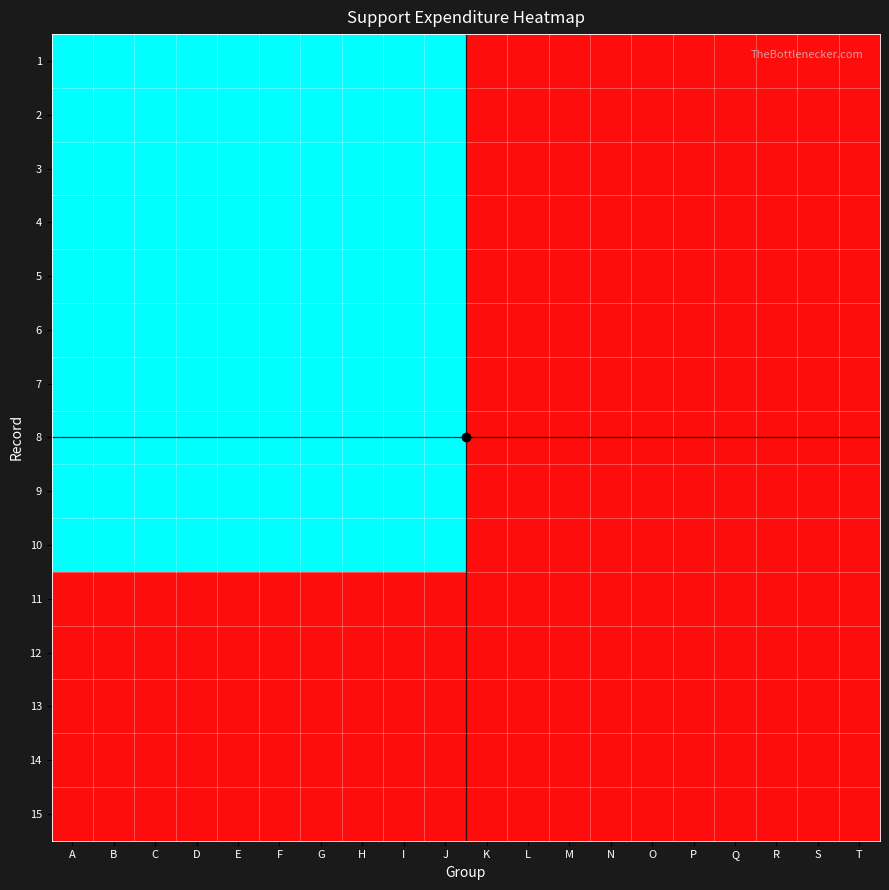

At how many categories does at least one series exceed 0?

10